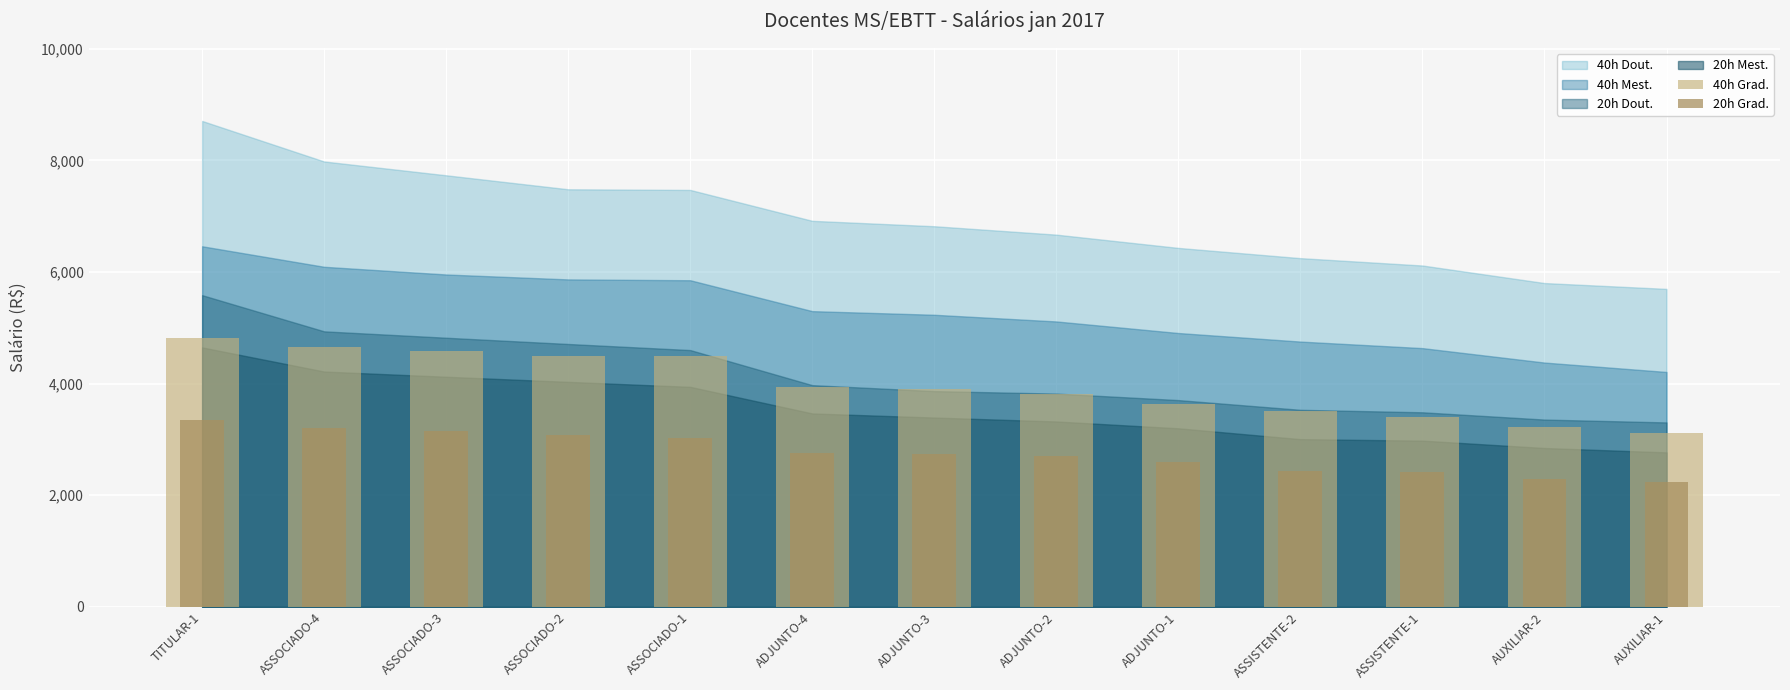

What is the label of the 3rd bar from the left?

ASSOCIADO-3